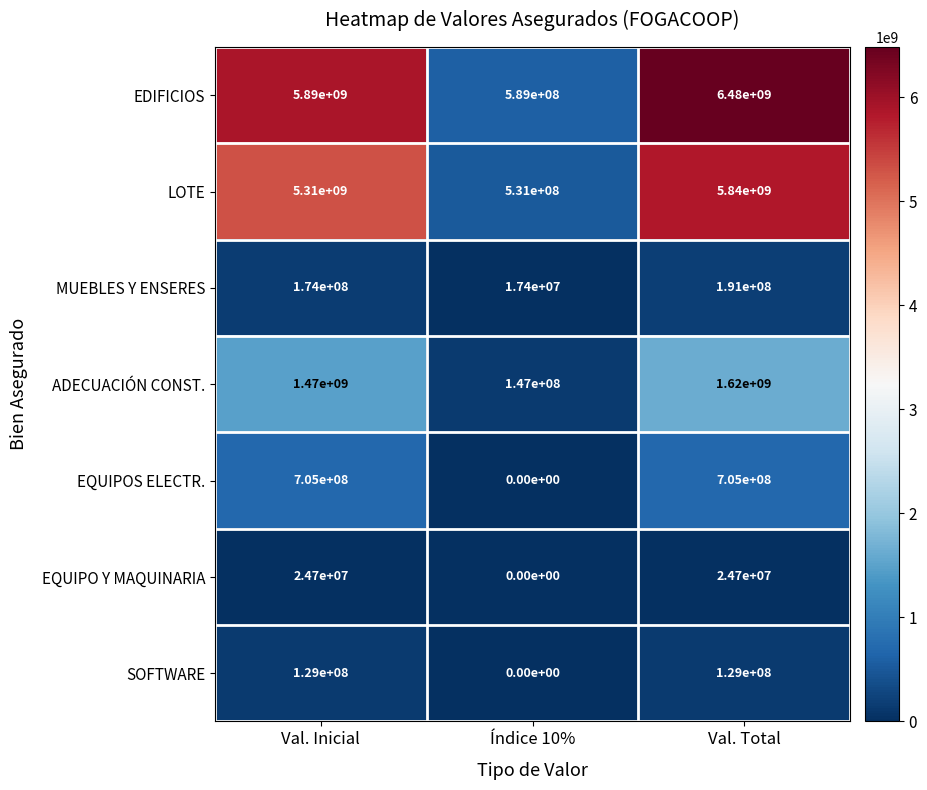

Read the ADECUACIÓN CONST. value at Val. Total, to the nearest 10.

1620000000